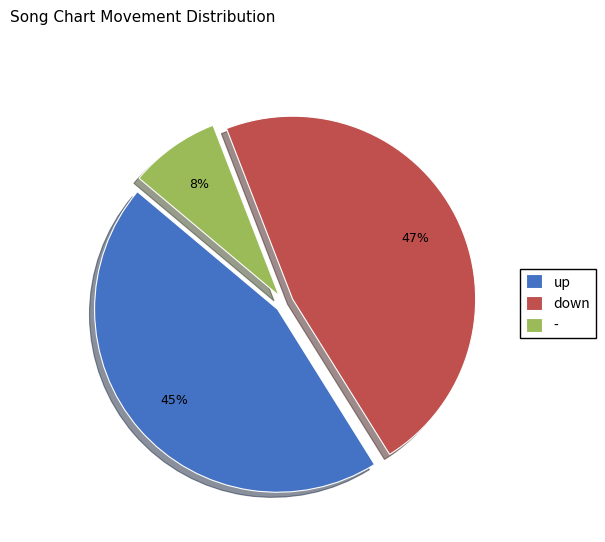

Rank the categories by value from highest to lowest.

down, up, -